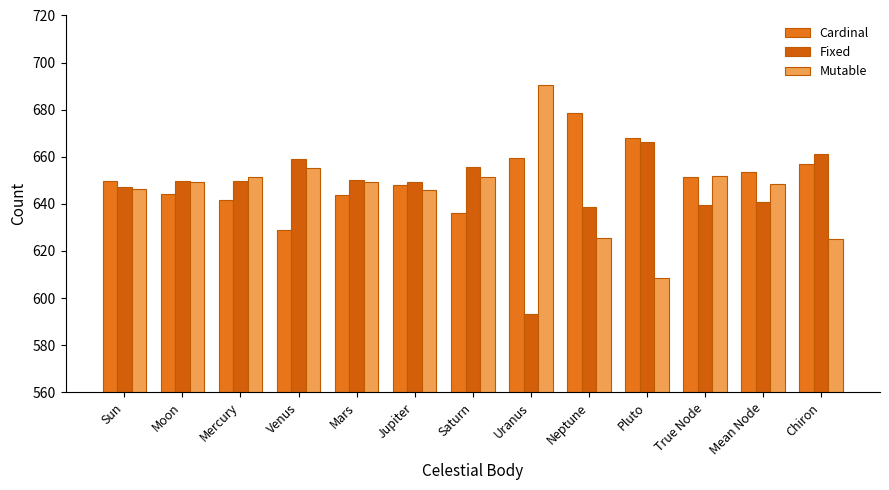

Between Mercury and Jupiter, which series saw the biggest shift?

Cardinal